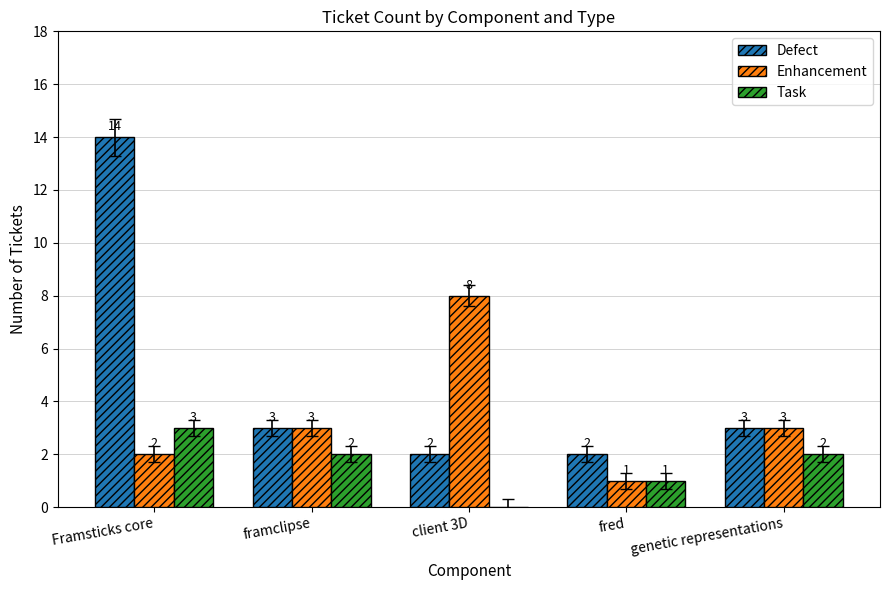

Which label corresponds to the largest value in the chart?

Framsticks core